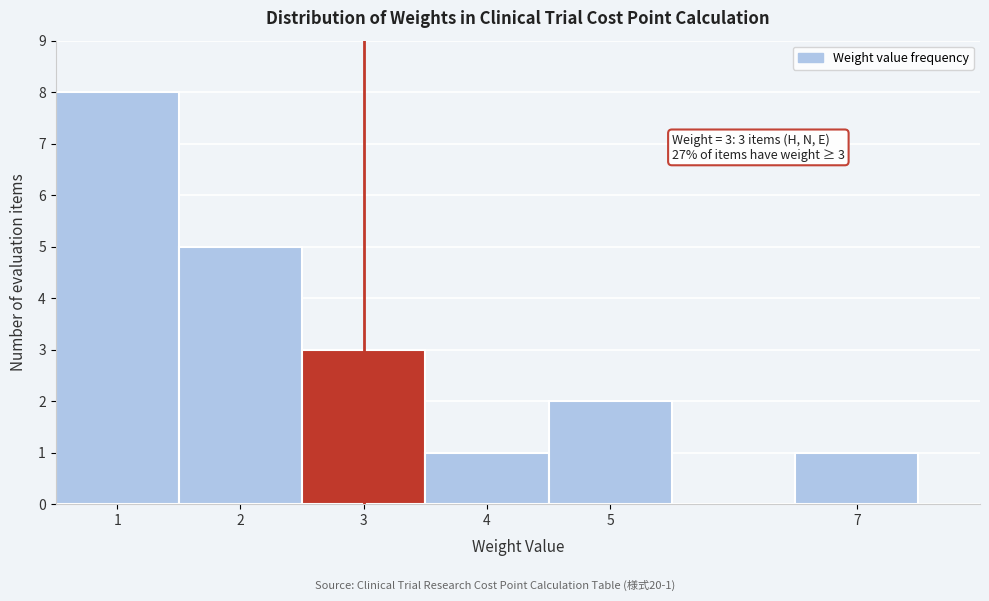

Over which range of the x-axis is the bar tallest?

0.5 to 1.5